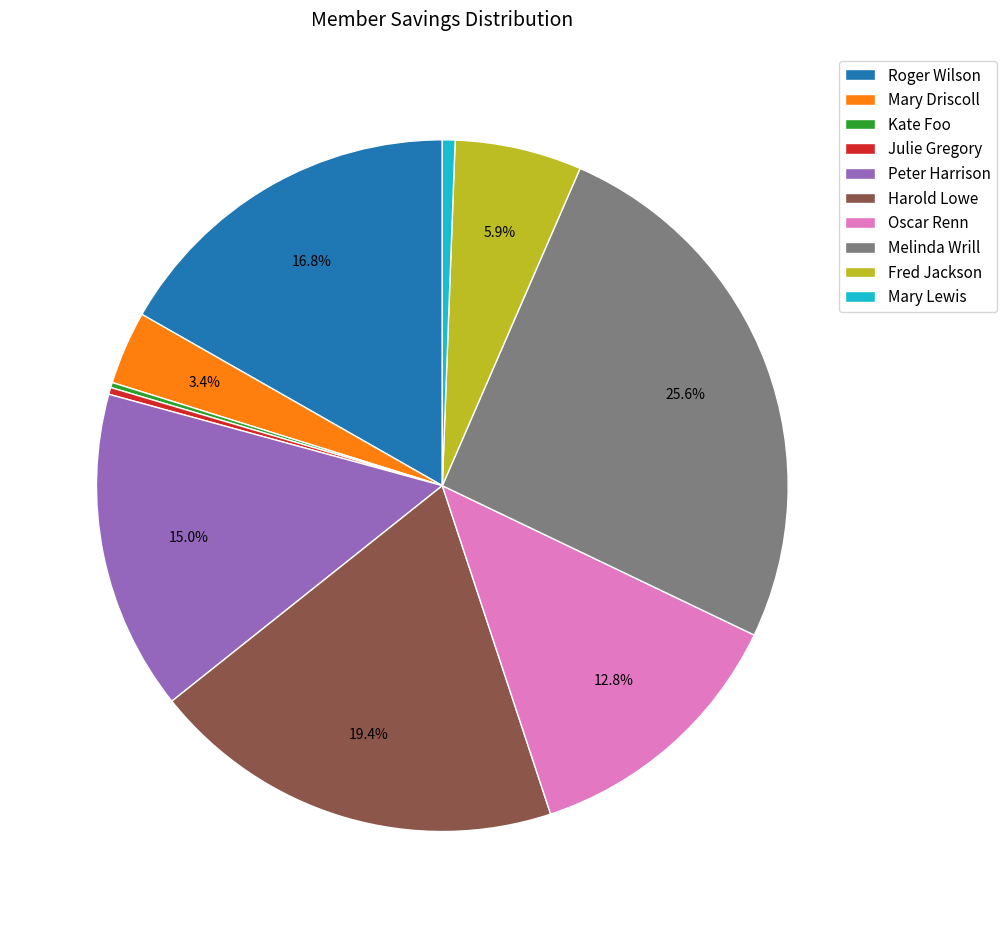

Between Mary Driscoll and Melinda Wrill, which is larger?

Melinda Wrill